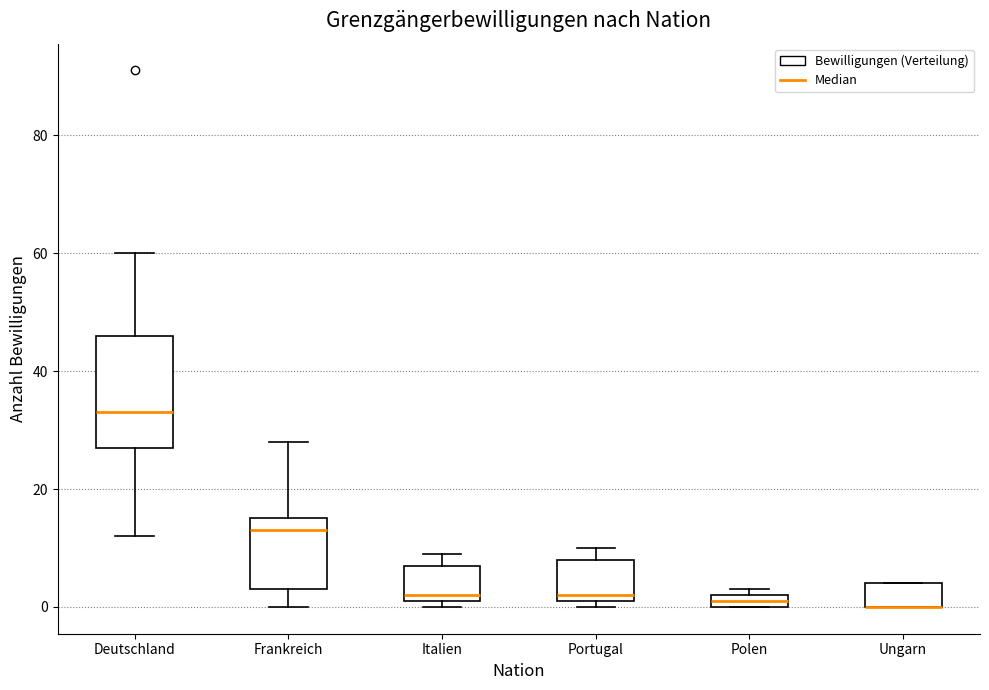

Where is the upper edge of the box for Italien on the y-axis? The values are not printed on the chart, so give them approximately, as read against the axis.

8